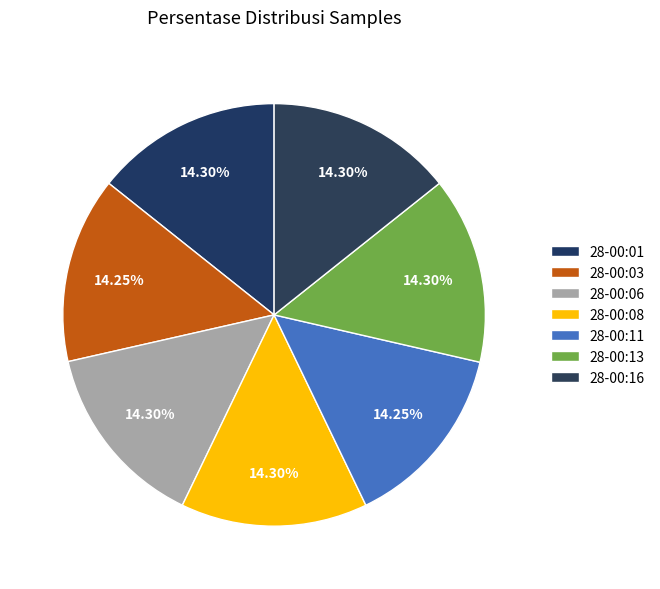

How many slices are in this pie chart?

7